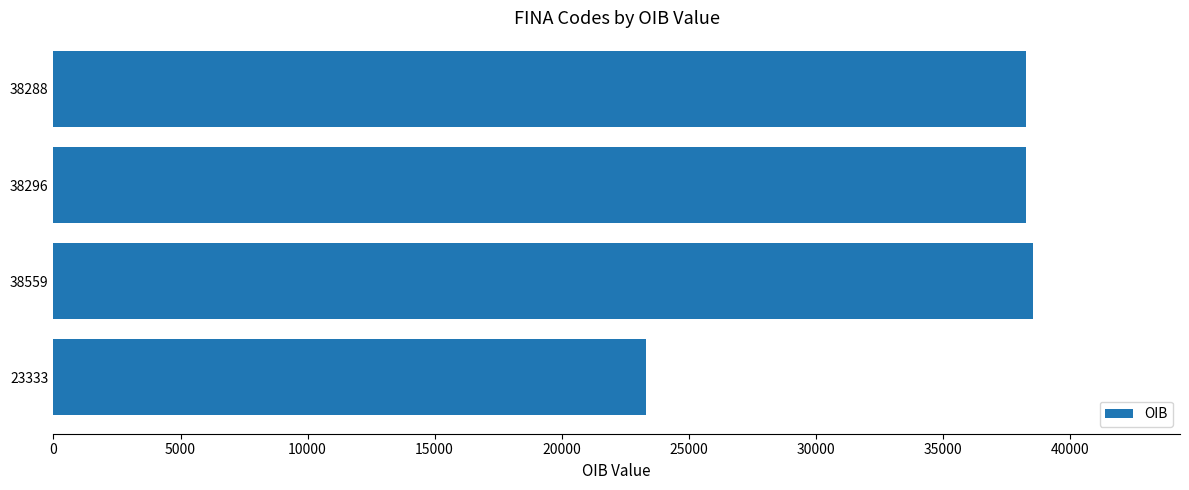

The chart shows a value of 55219 at 38288. True or false?

False